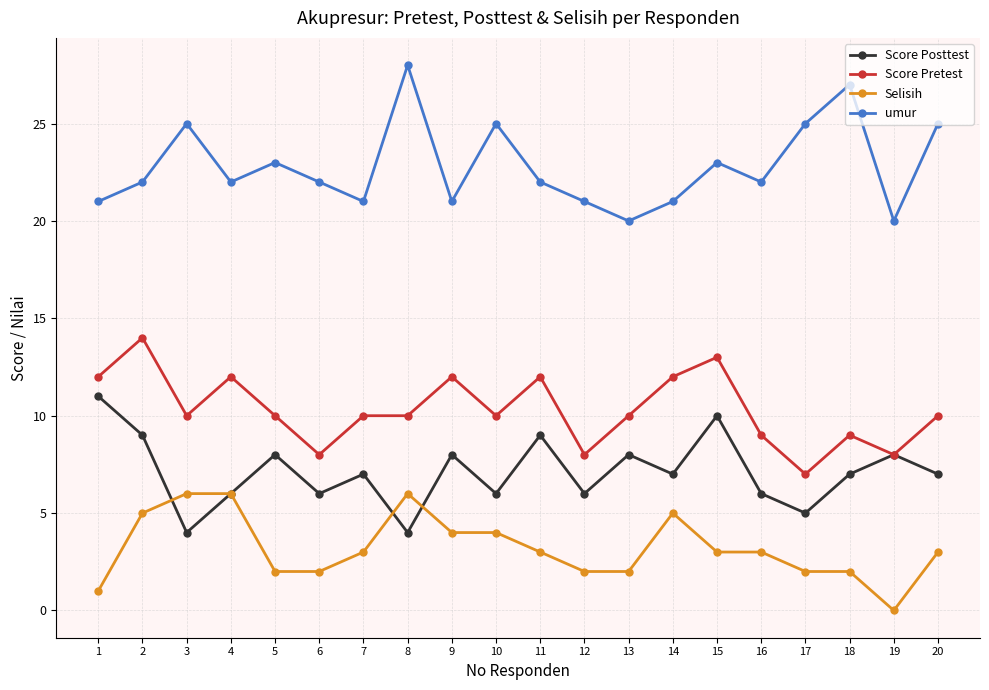

How many lines are shown in the chart?

4